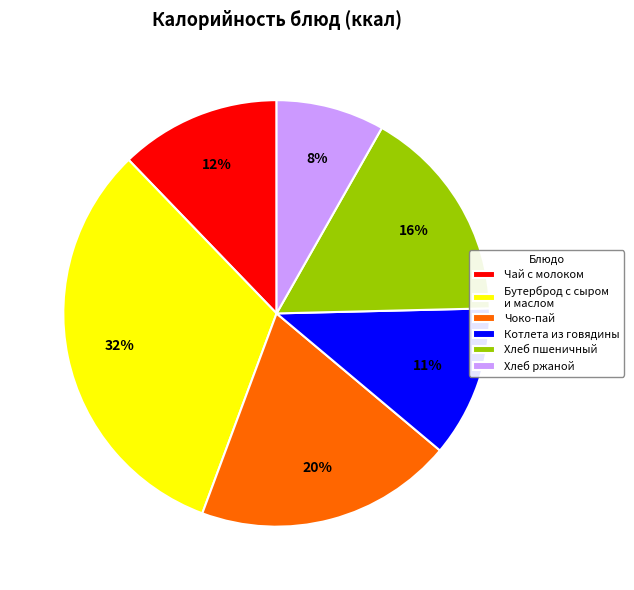

Is the sum of Бутерброд с сыром и маслом and Чоко-пай greater than half?

Yes